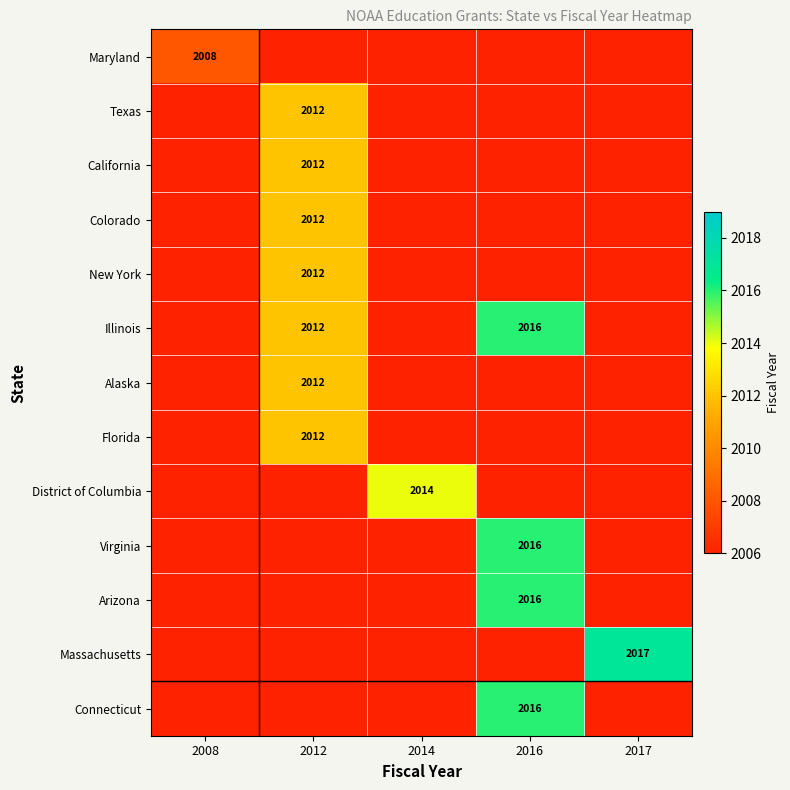

The Connecticut series shows 2016 at 2016. True or false?

True